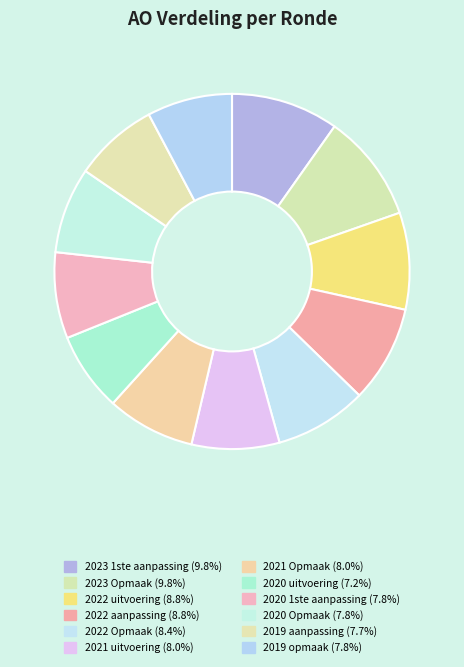

To the nearest percent, what portion does 2022 aanpassing represent?

9%